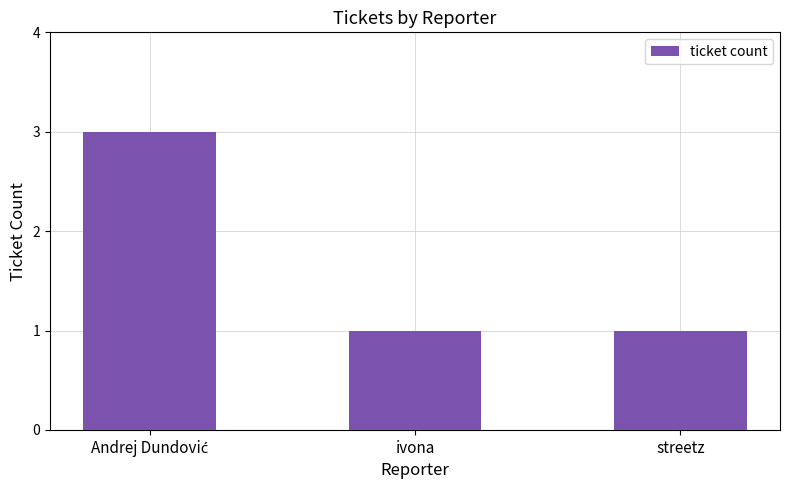

Approximately how many times larger is the value at ivona compared to streetz?

1.0